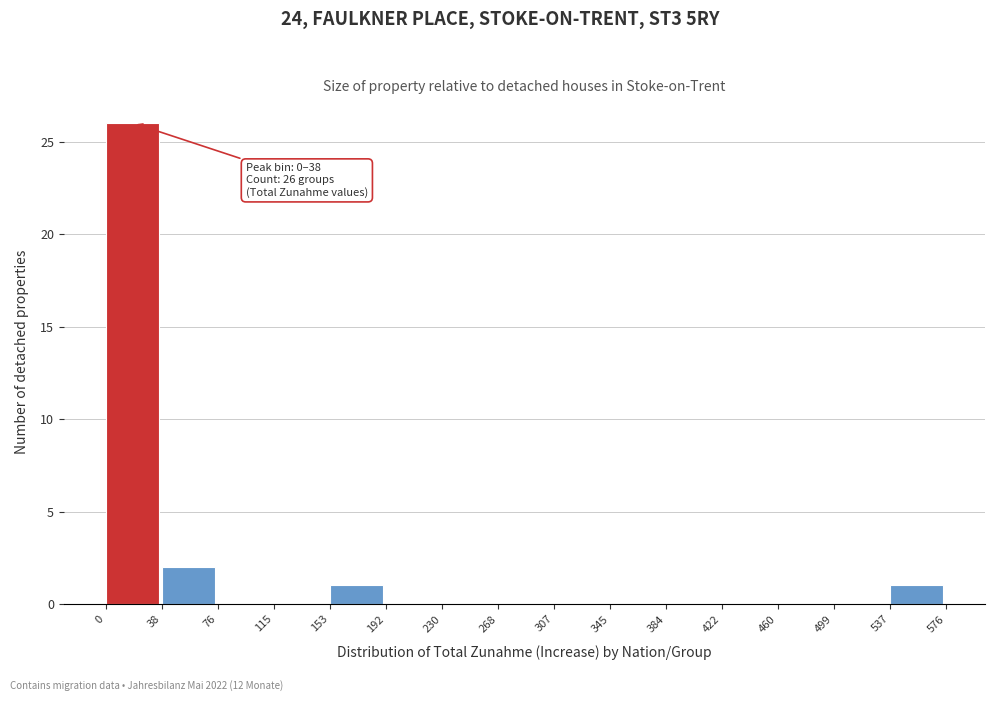

Which range on the x-axis has the tallest bar?

0 to 38